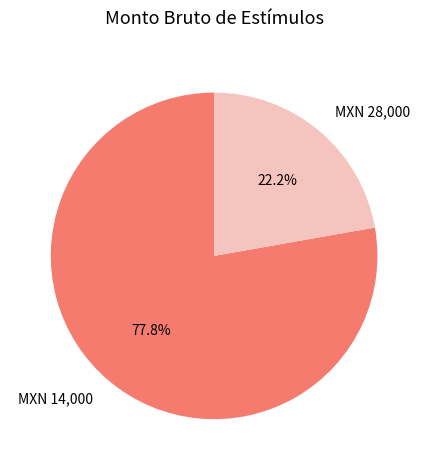

Is there any slice that represents more than half of the pie?

Yes